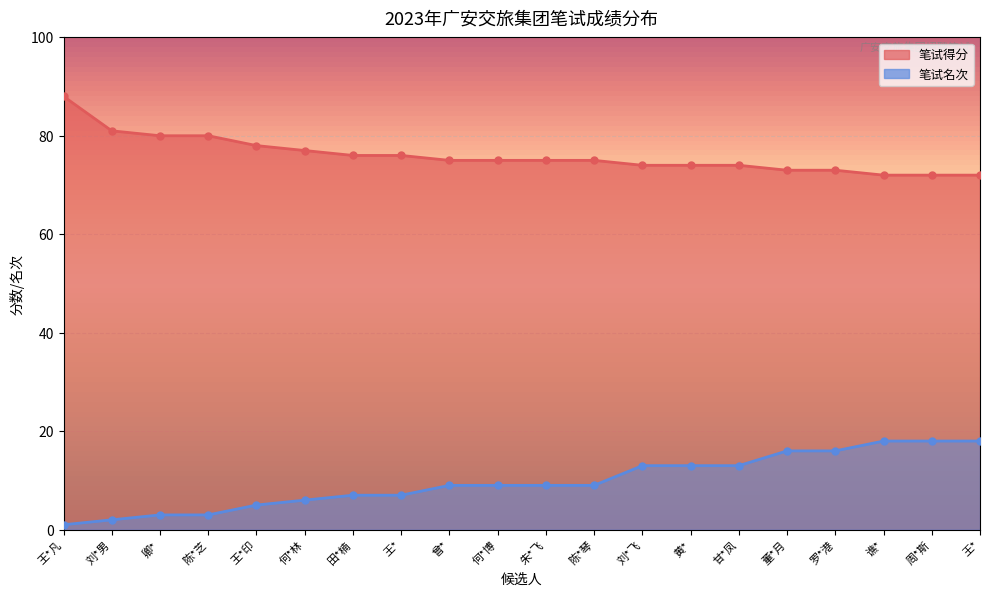

Where does the 笔试名次 series first go above 9?

刘*飞